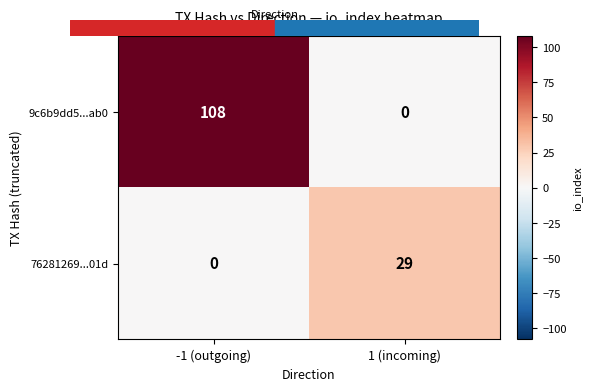

What is the difference between the 9c6b9dd5...ab0 values at -1 (outgoing) and 1 (incoming)?

108